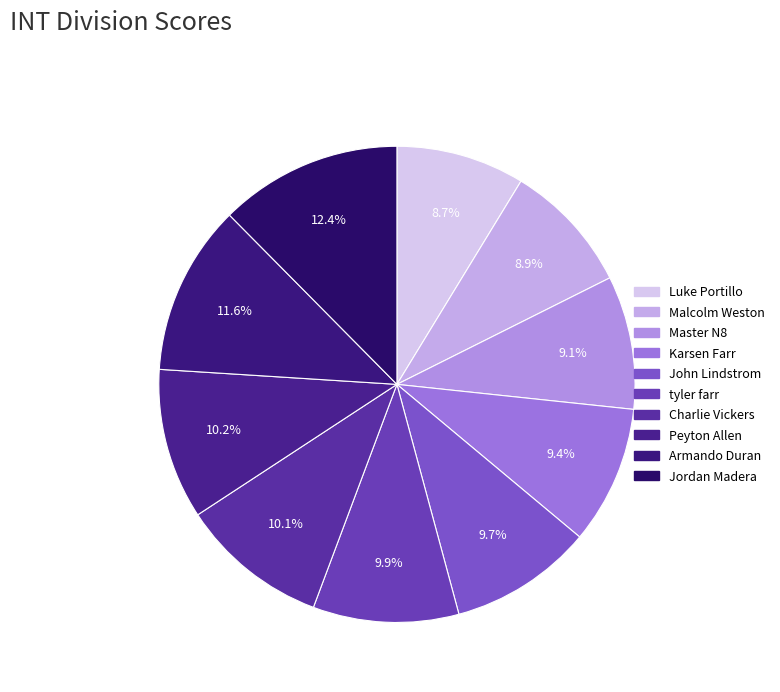

To the nearest percent, what percentage of the pie is tyler farr?

10%